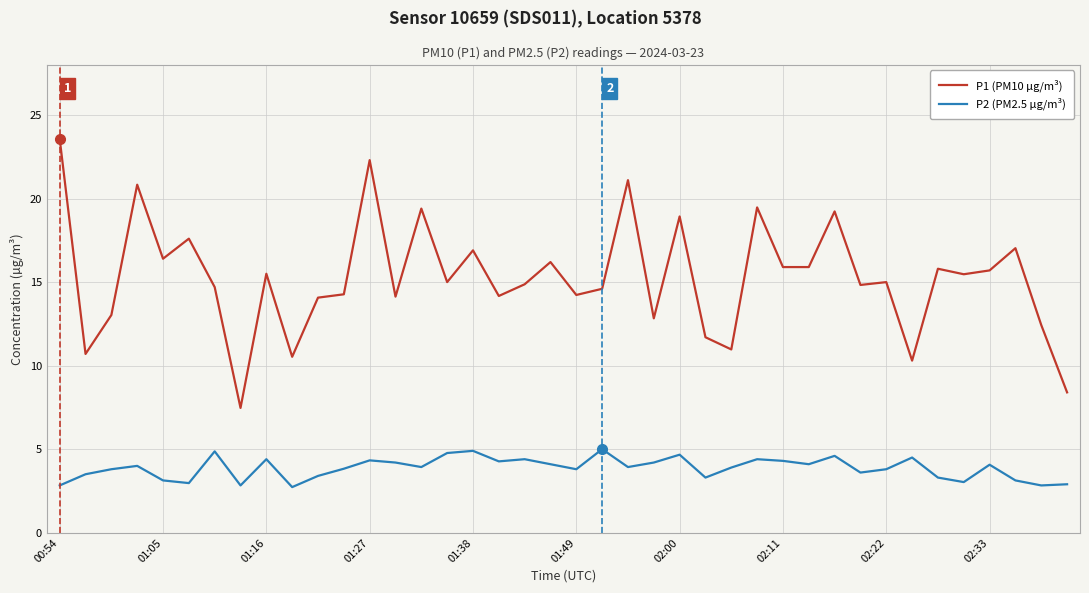

Which series has the widest spread of values?

P1 (PM10 µg/m³)